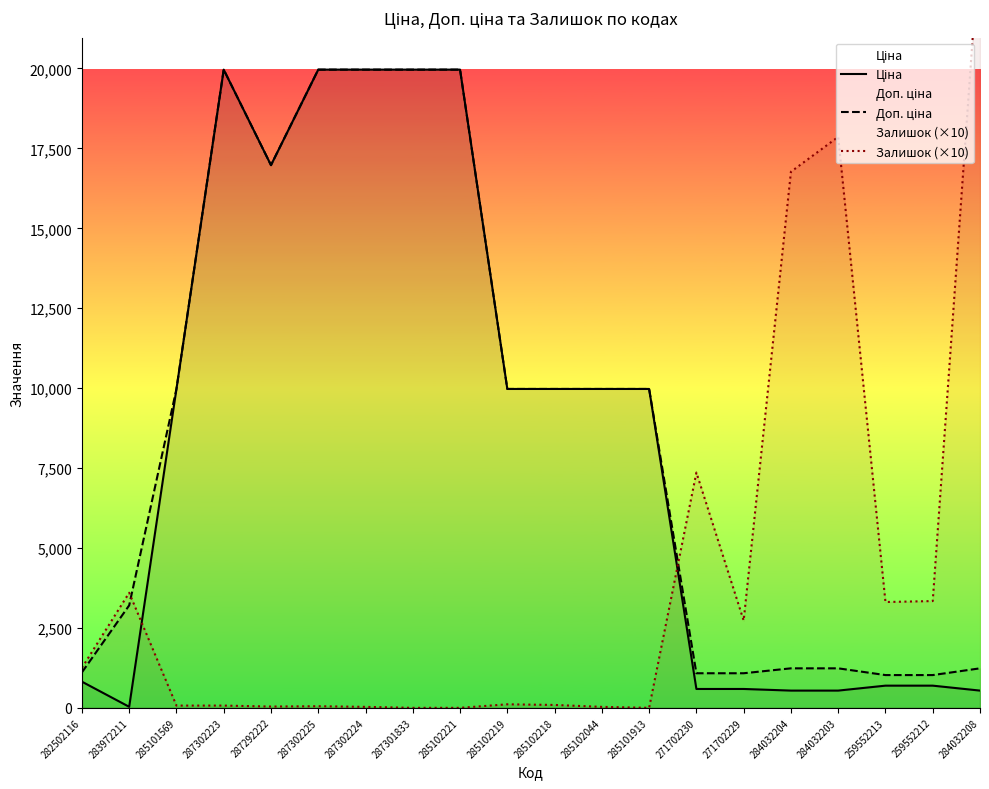

True or false: Ціна and Доп. ціна intersect in this chart.

False